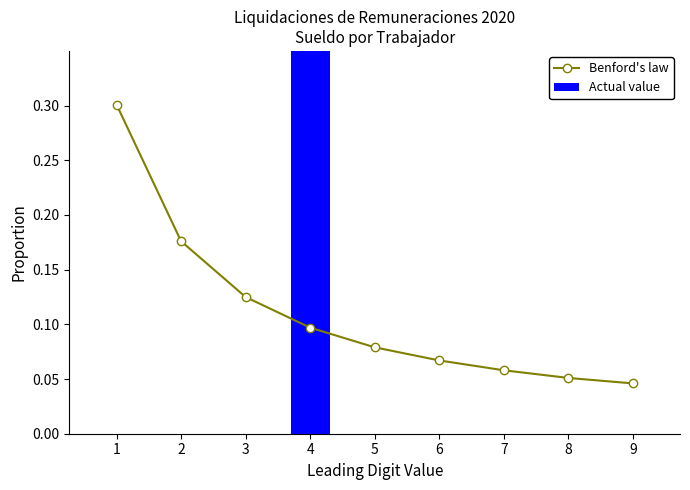

At which category is the sum across all series the highest?

4